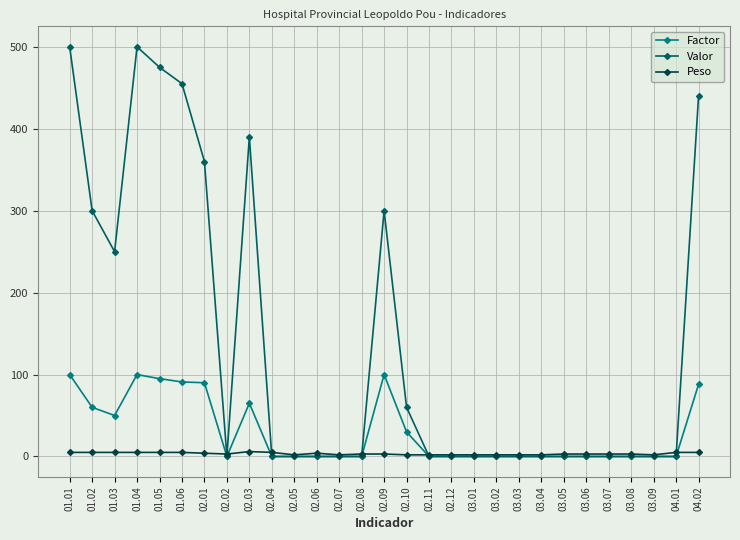

What is the label of the 20th point from the left?

03.02